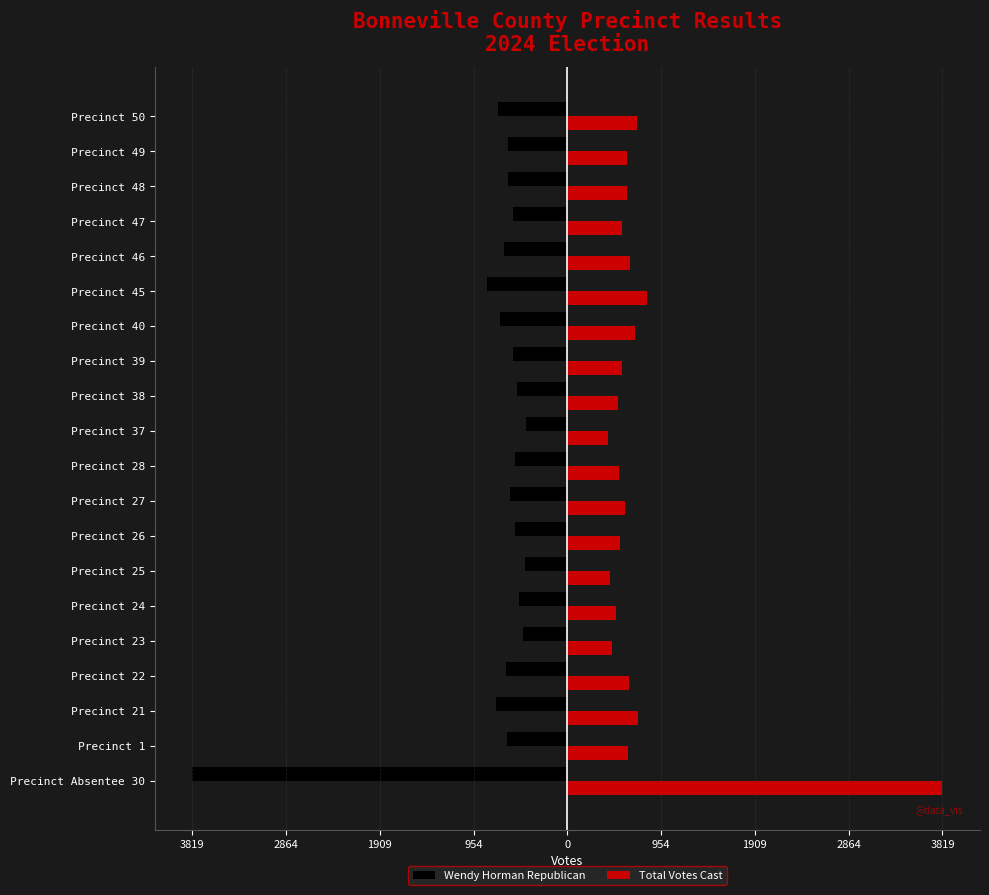

What are all the series names shown in the legend?

Wendy Horman Republican, Total Votes Cast